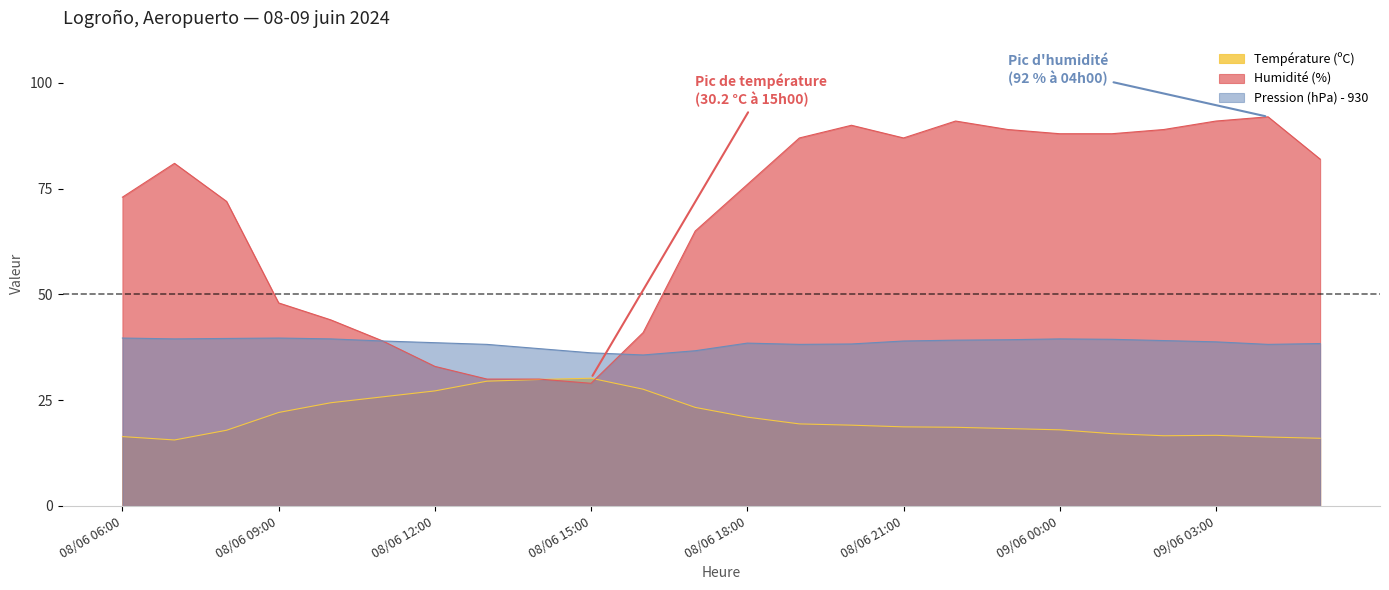

At which label is Pression (hPa) - 930 closest to 37?

08/06 14:00